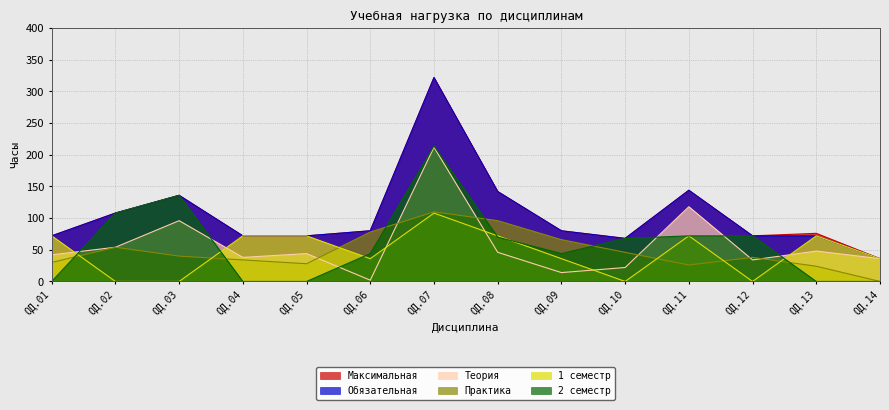

Which category has the lowest value in the Практика series?

ОД.14